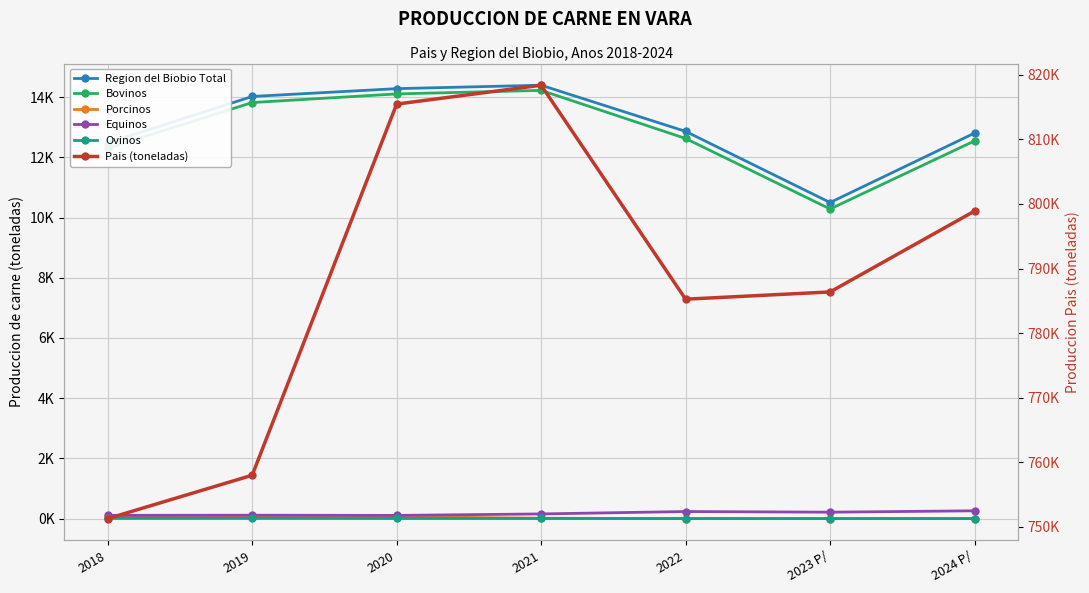

List the labels in order of Ovinos value, largest first.

2019, 2018, 2021, 2020, 2023 P/, 2022, 2024 P/